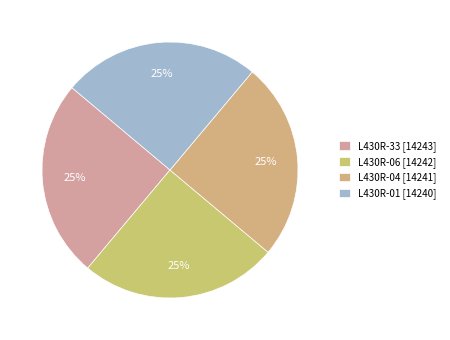

How much of the chart is everything except L430R-33?

75.0%